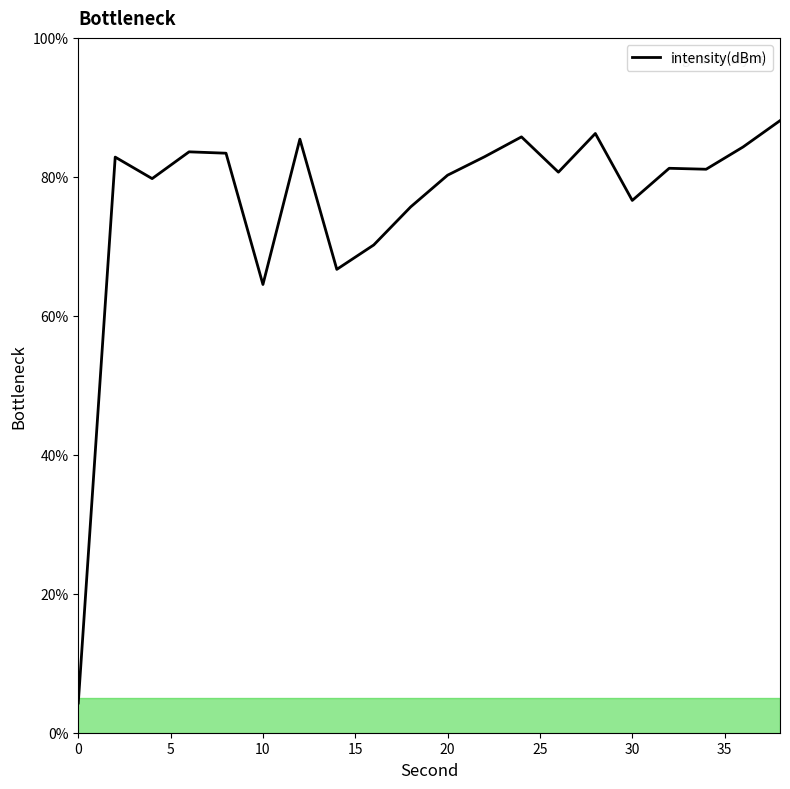

What is the greatest value displayed?

88.1